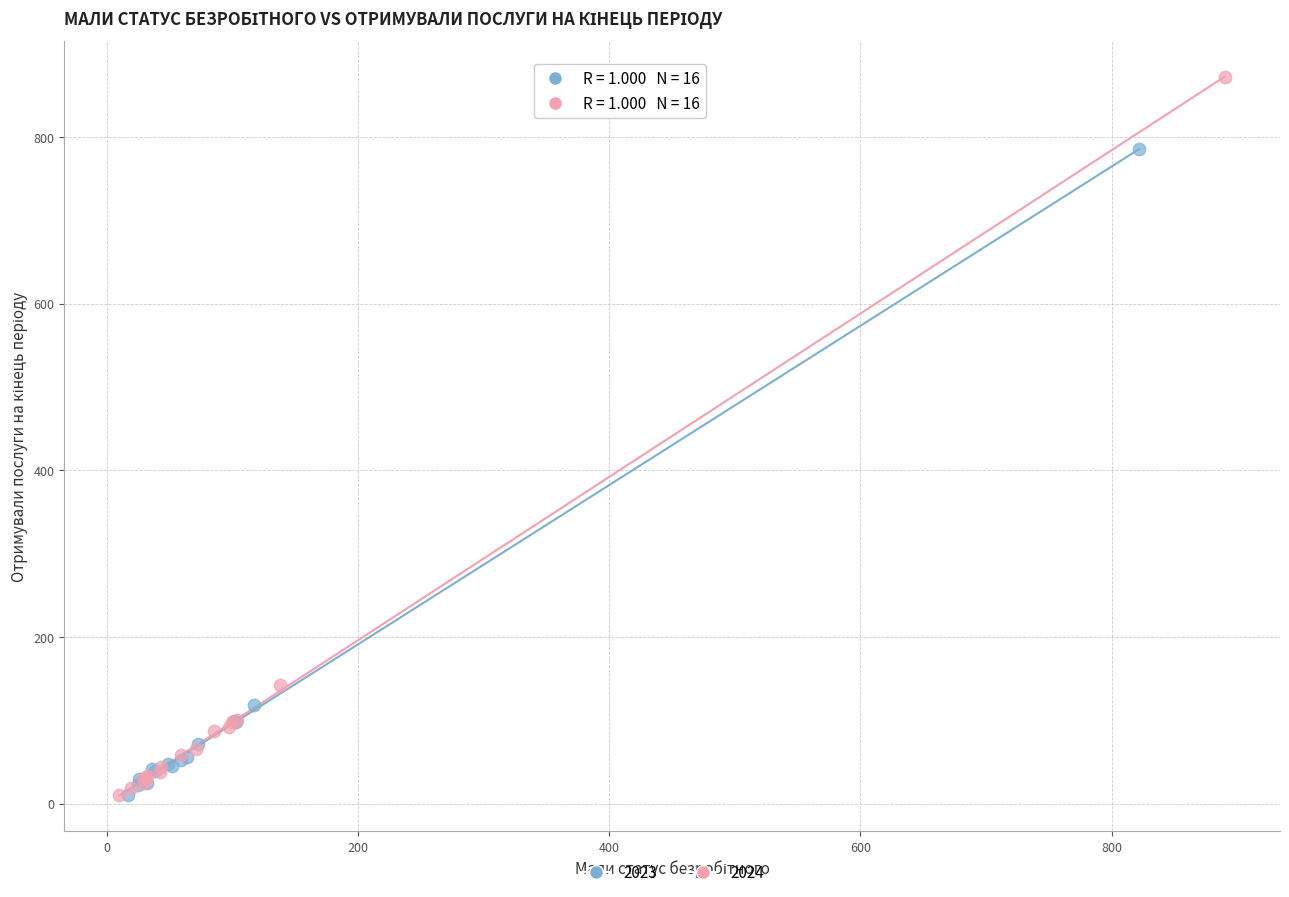

Which series contains the highest Y value?

2024